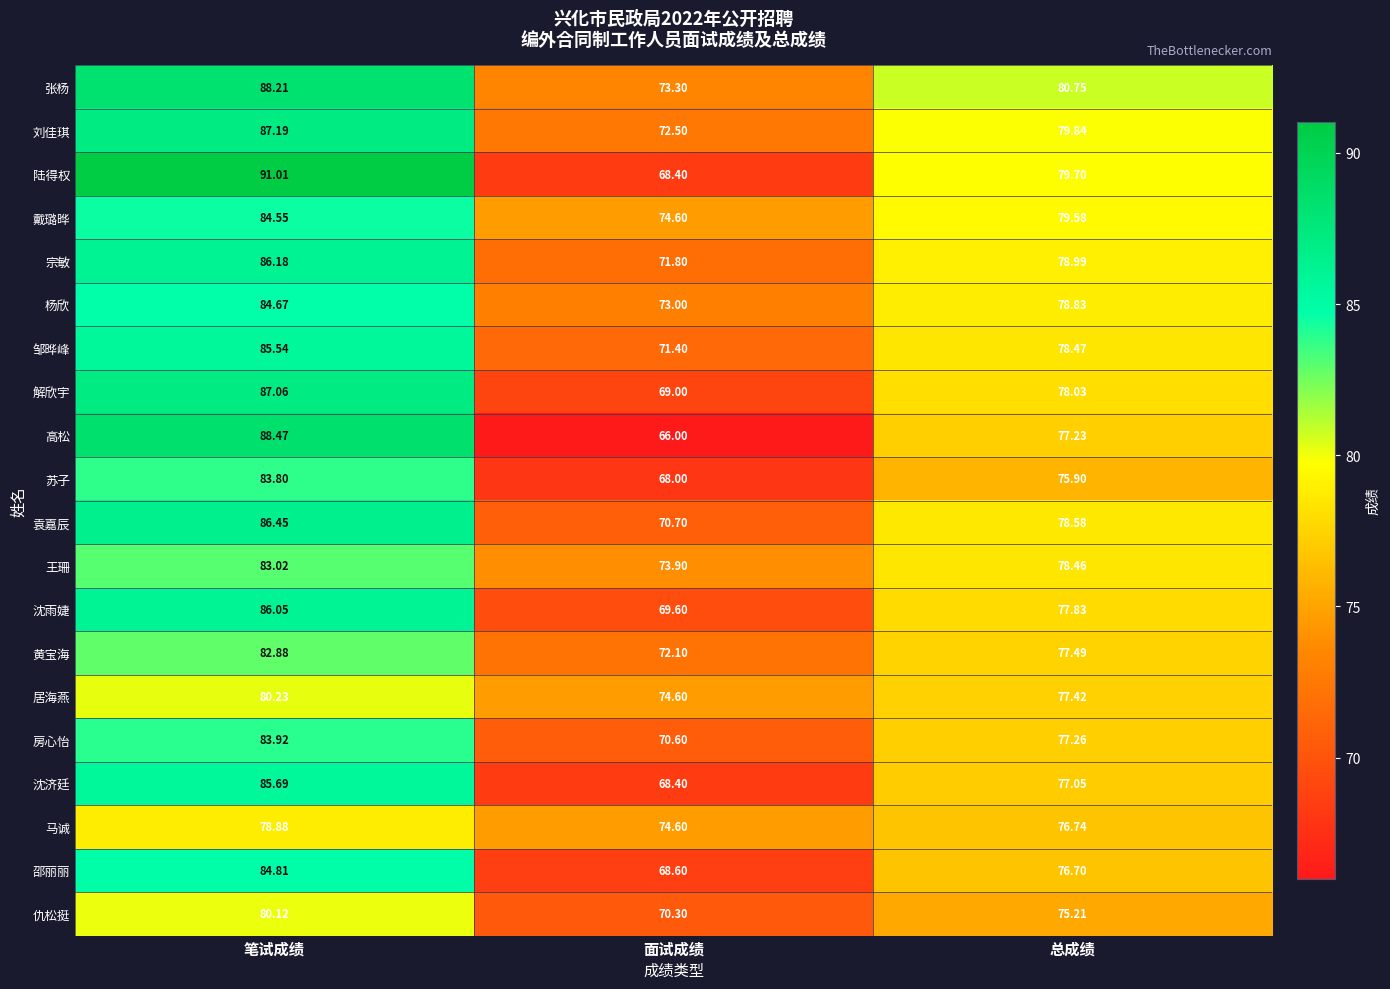

What is the difference between the highest and lowest values at 面试成绩?

8.6